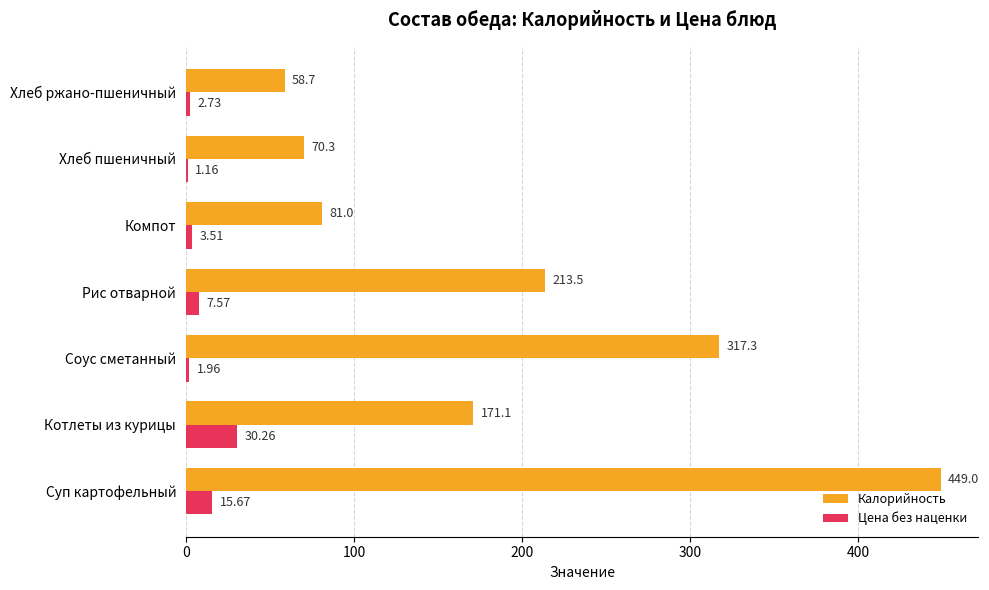

Between Суп картофельный and Хлеб ржано-пшеничный, which series saw the biggest shift?

Калорийность